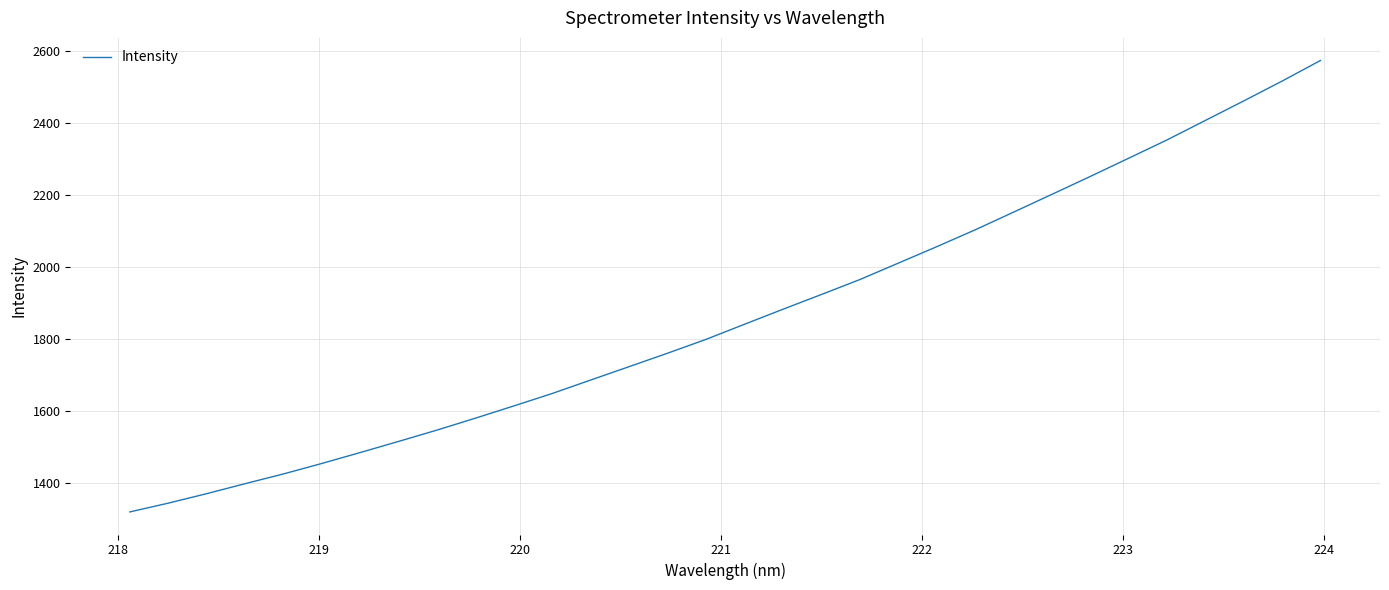

What is the maximum value shown in the chart?

2574.2